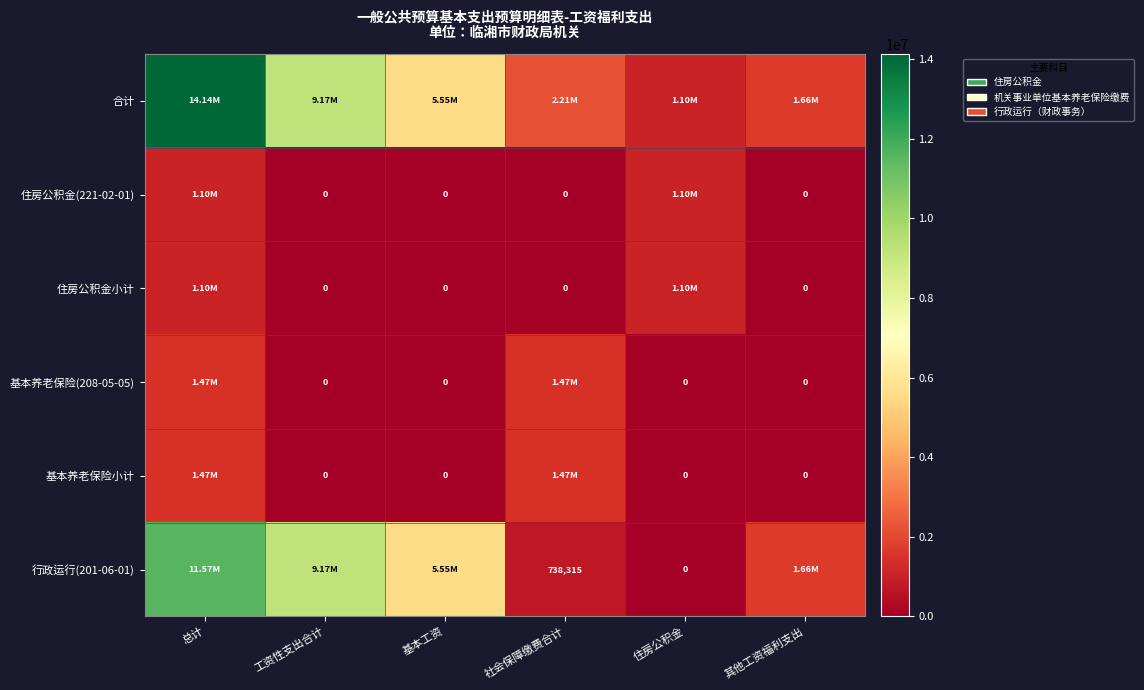

Is the value of 基本养老保险(208-05-05) at 住房公积金 greater than the value of 基本养老保险小计 at 基本工资?

No